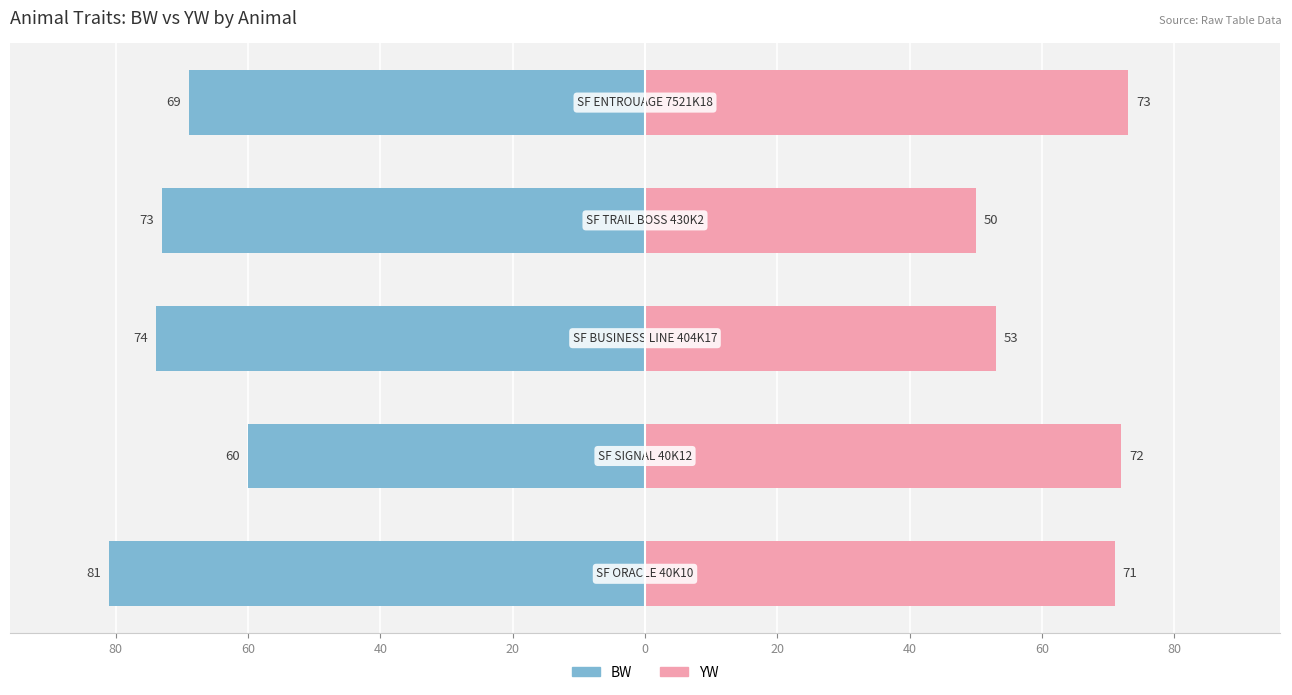

True or false: BW has a value of -131 at 40.

False